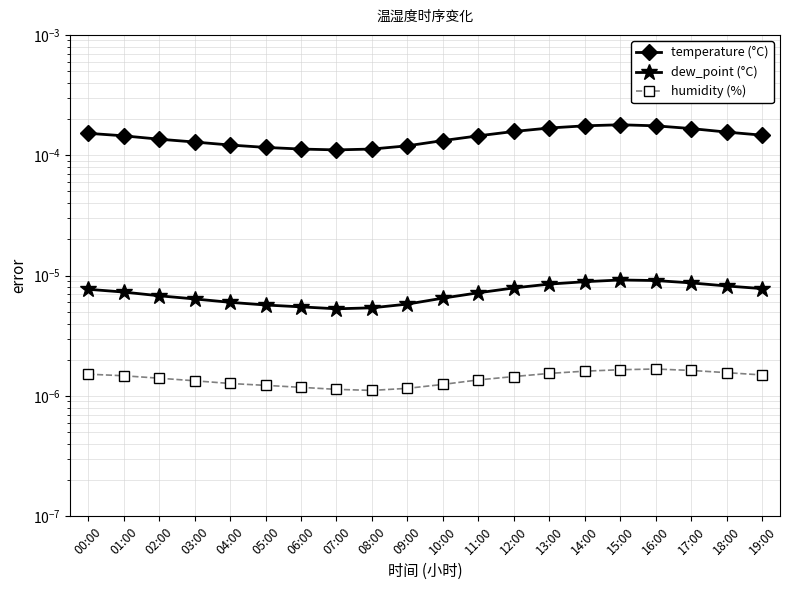

Which series has the widest spread of values?

temperature (°C)